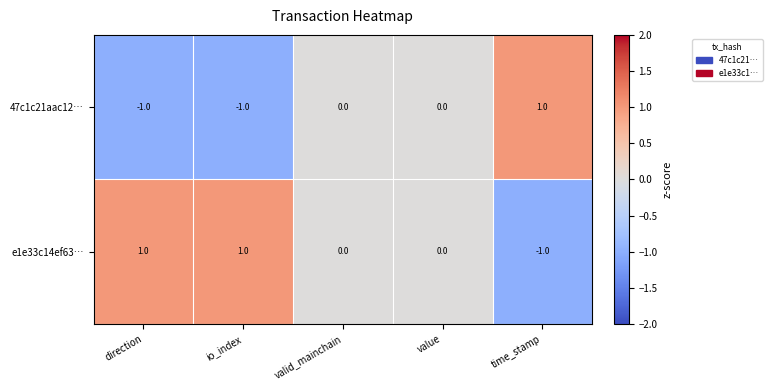

The 47c1c21aac12… series shows 0 at value. True or false?

True